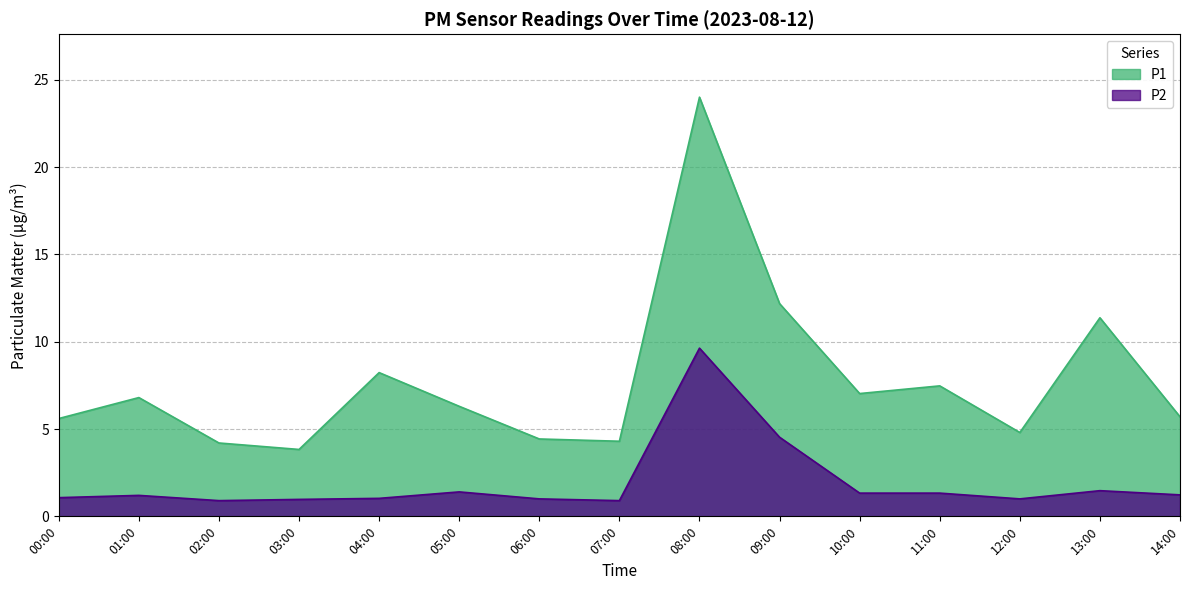

Reading right to left, extract all data points from this chart.

P1: 14:00=5.7	13:00=11.4	12:00=4.8	11:00=7.5	10:00=7.0	09:00=12.2	08:00=24.0	07:00=4.3	06:00=4.4	05:00=6.3	04:00=8.2	03:00=3.8	02:00=4.2	01:00=6.8	00:00=5.6
P2: 14:00=1.2	13:00=1.5	12:00=1.0	11:00=1.3	10:00=1.3	09:00=4.5	08:00=9.6	07:00=0.9	06:00=1.0	05:00=1.4	04:00=1.0	03:00=1.0	02:00=0.9	01:00=1.2	00:00=1.1